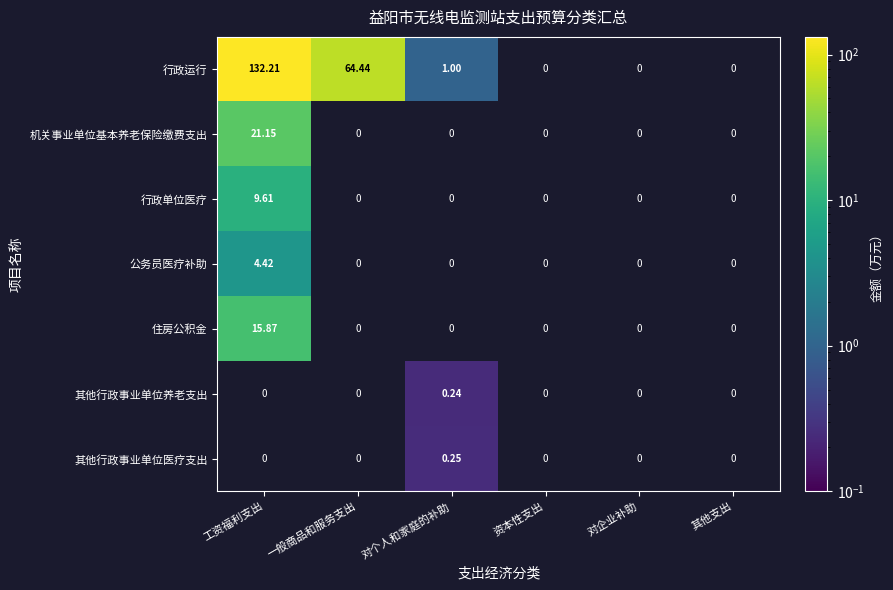

At which label is 公务员医疗补助 closest to 4?

工资福利支出